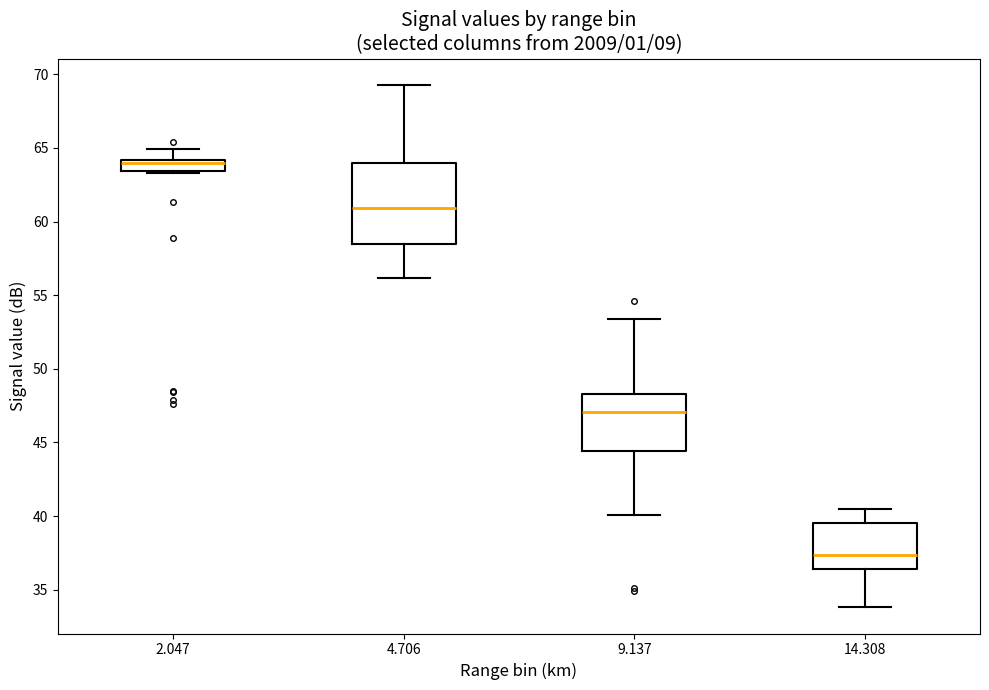

Where does the lower whisker of the box at x = 9.137 end on the y-axis? The values are not printed on the chart, so give them approximately, as read against the axis.

40.0